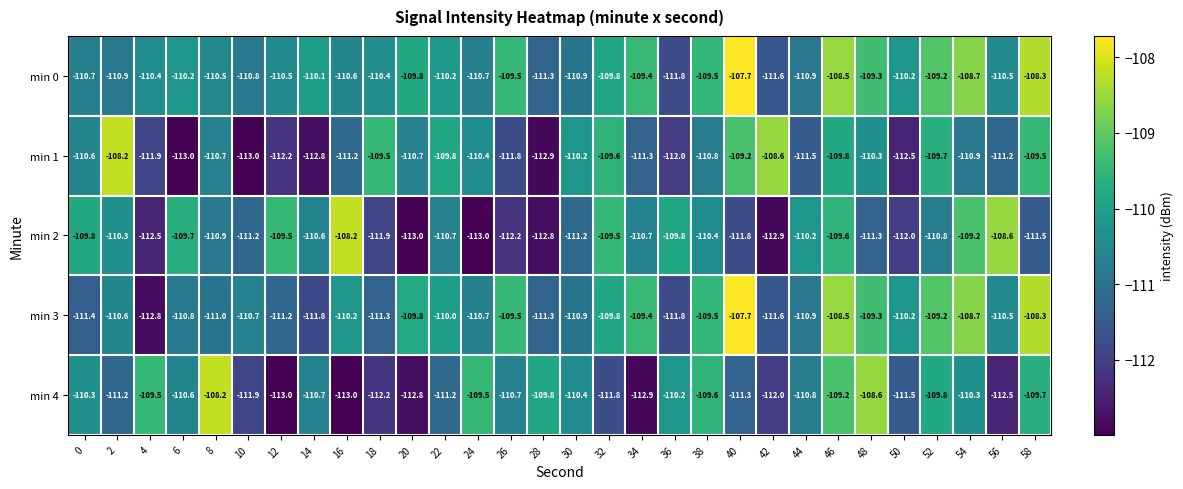

What is the difference between the min 0 values at 12 and 38?

1.0